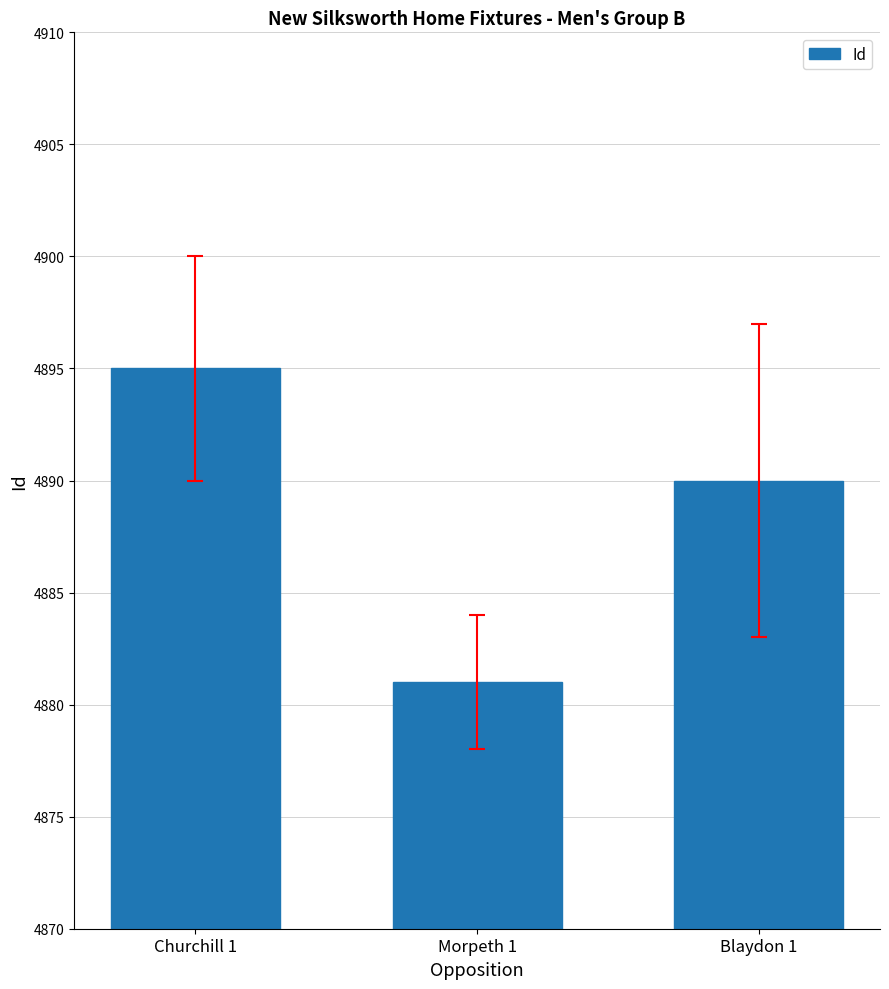

Reading right to left, transcribe all the data shown in this chart.

4890	4881	4895